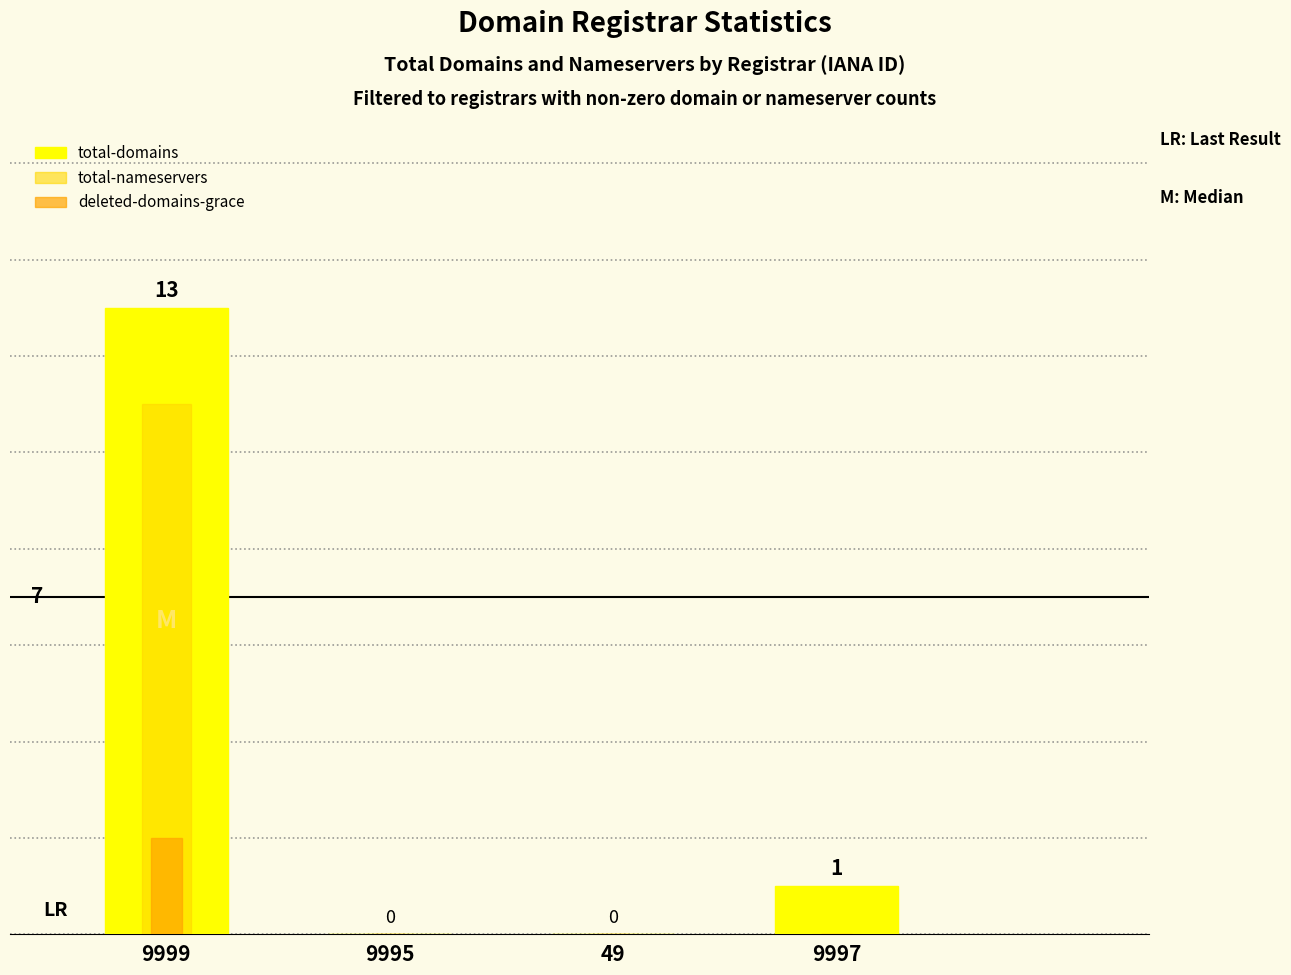

How many bars are there in each group?

3